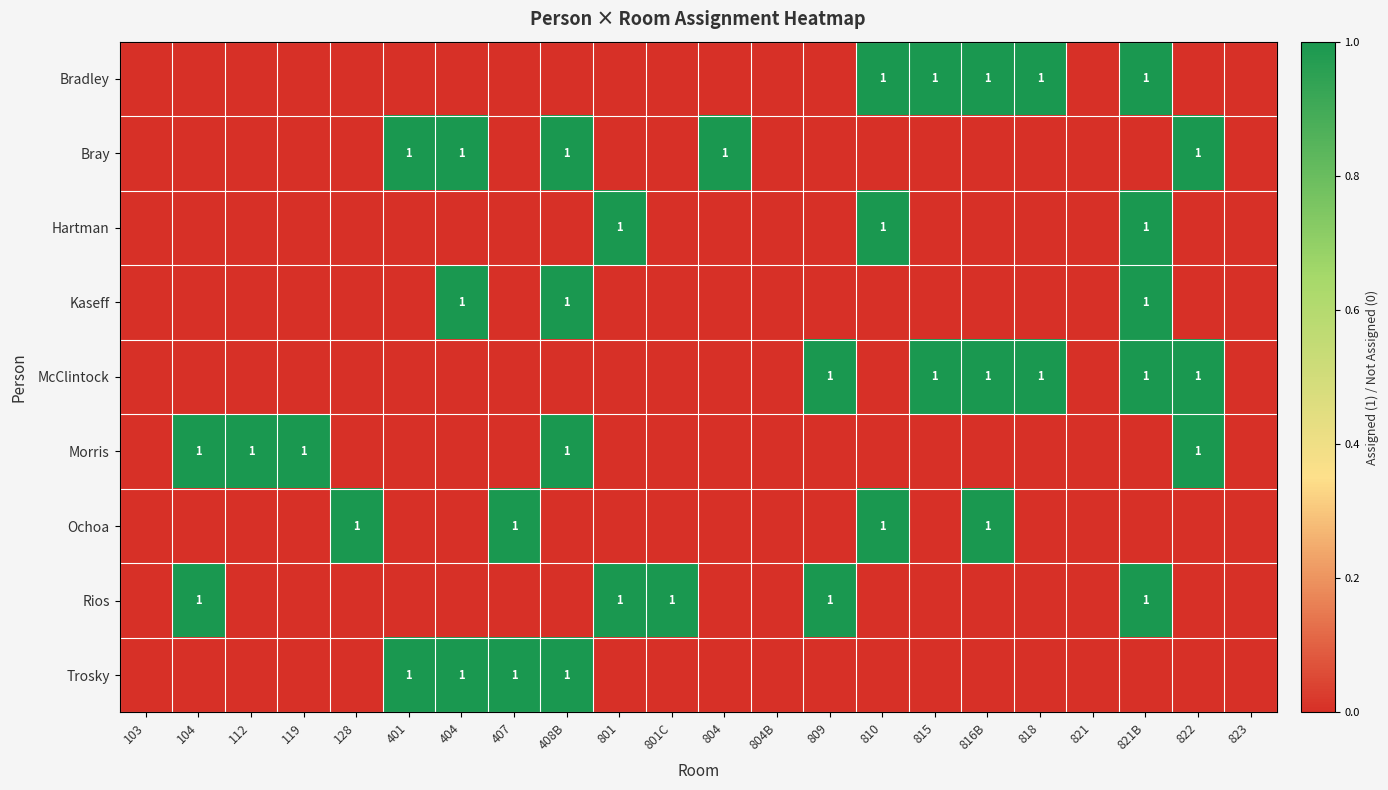

The value of McClintock at 821B is 2. True or false?

False